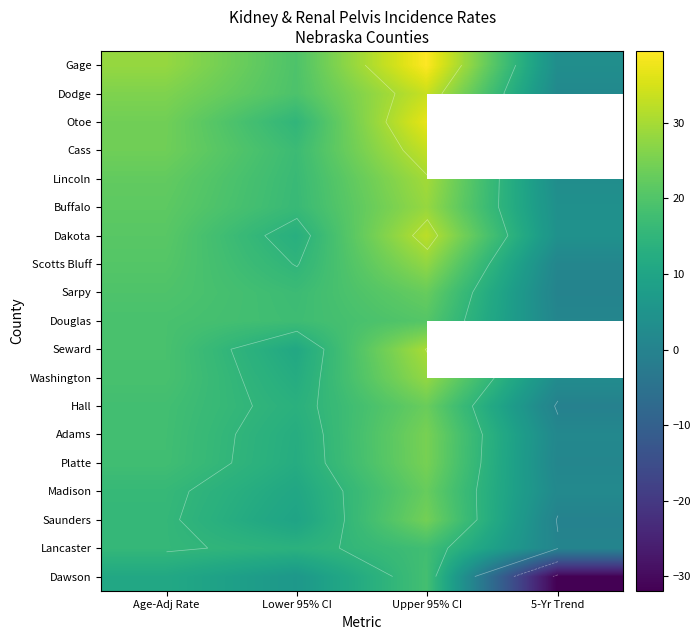

Which category has the lowest value in the Hall series?

5-Yr Trend